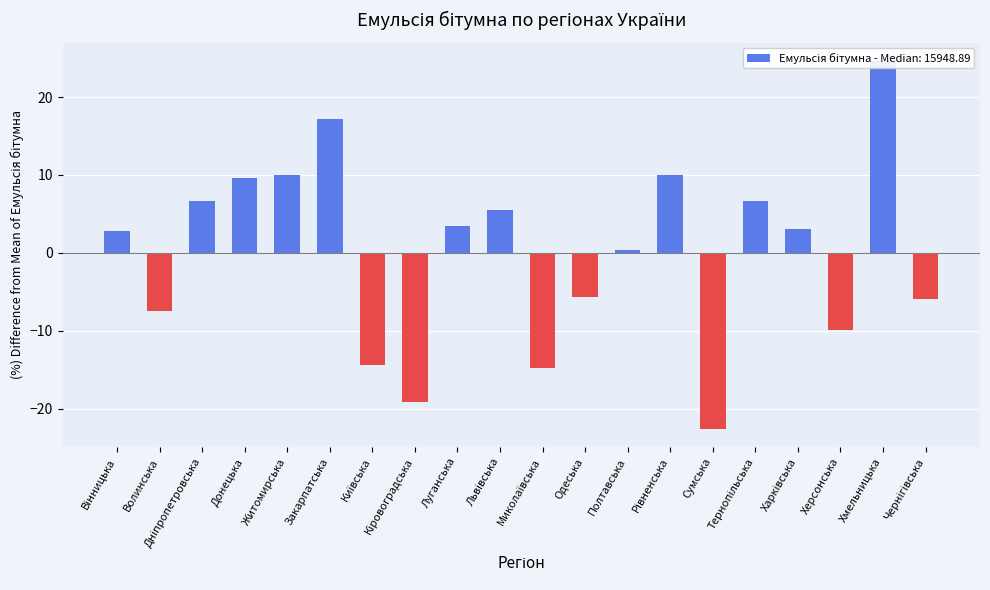

What is the difference between the values at Київська and Луганська?

17.9